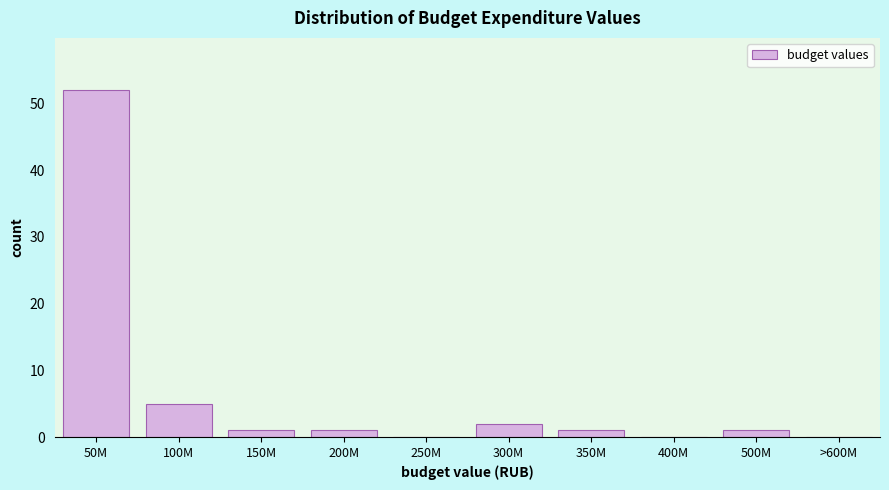

Reading left to right, what are all the values shown in this chart?

50M=52	100M=5	150M=1	200M=1	250M=0	300M=2	350M=1	400M=0	500M=1	>600M=0